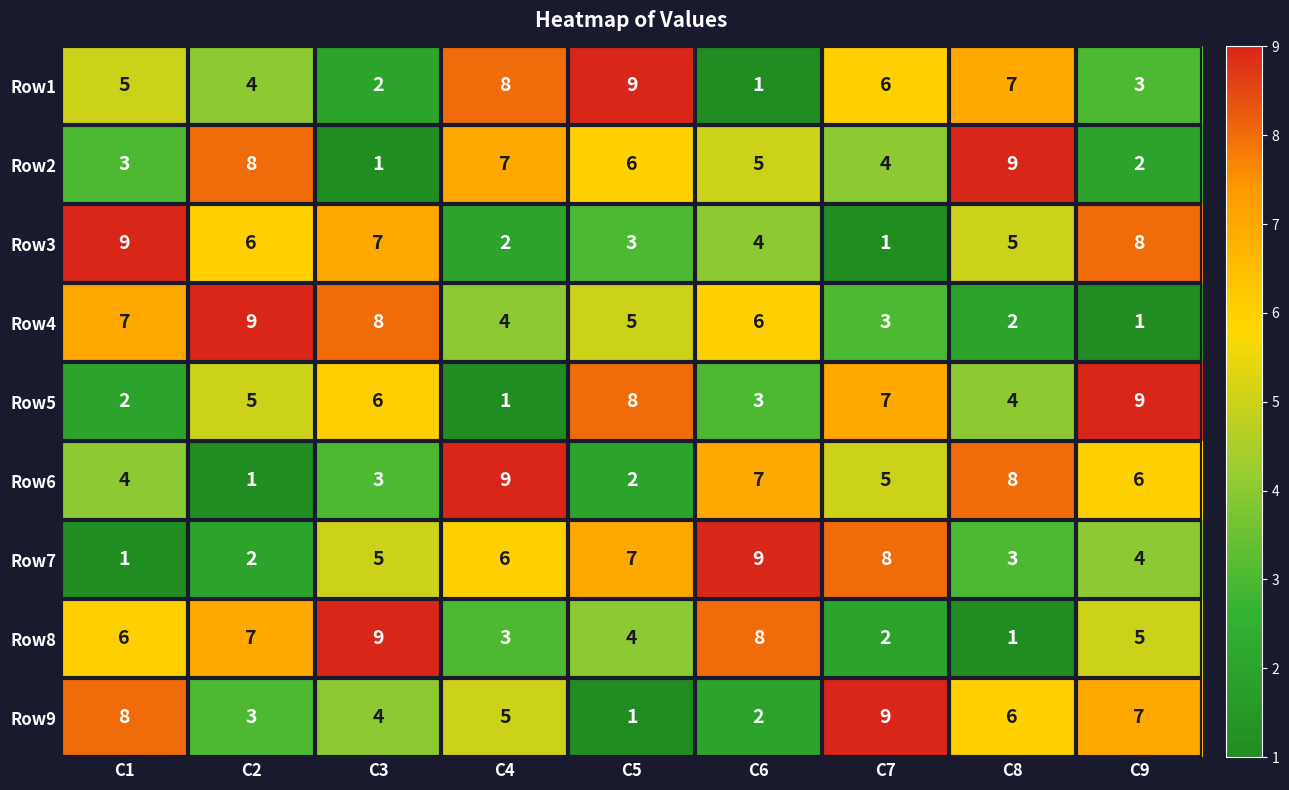

At how many categories does at least one series exceed 2?

9